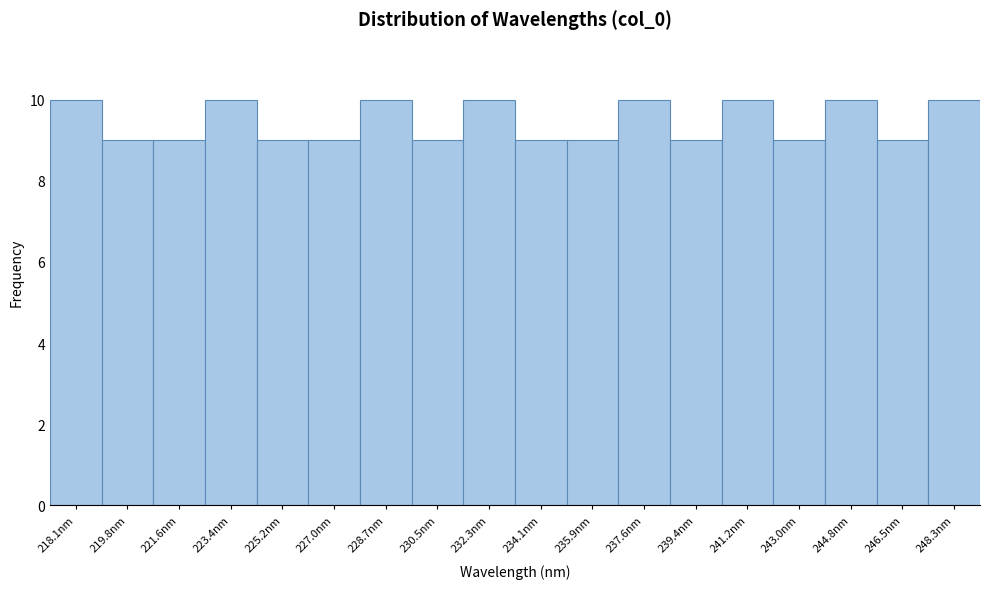

Reading right to left, transcribe all the data shown in this chart.

248.3nm=10	246.5nm=9	244.8nm=10	243.0nm=9	241.2nm=10	239.4nm=9	237.6nm=10	235.9nm=9	234.1nm=9	232.3nm=10	230.5nm=9	228.7nm=10	227.0nm=9	225.2nm=9	223.4nm=10	221.6nm=9	219.8nm=9	218.1nm=10